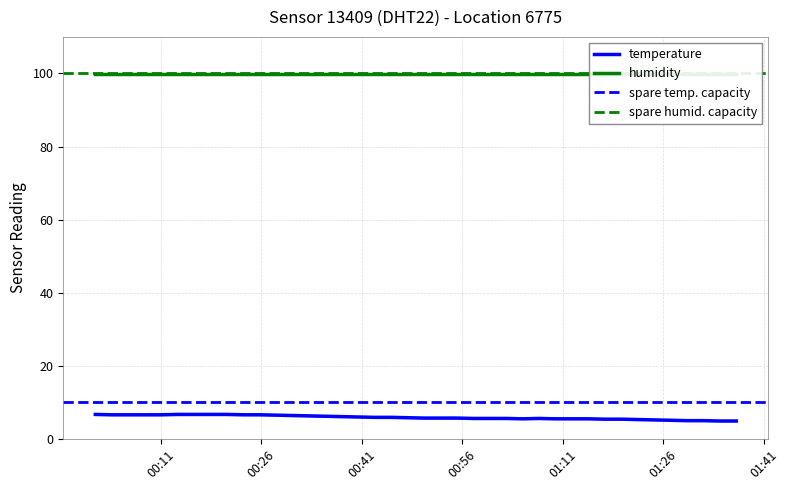

What is the highest value of the temperature series?

6.7